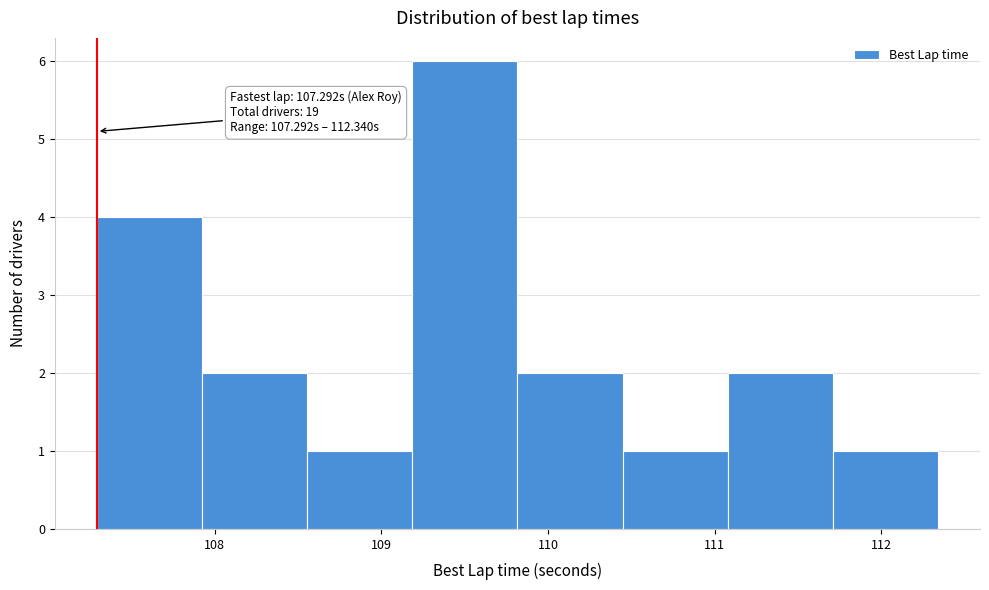

Over which range of the x-axis is the bar tallest?

109.2 to 109.8